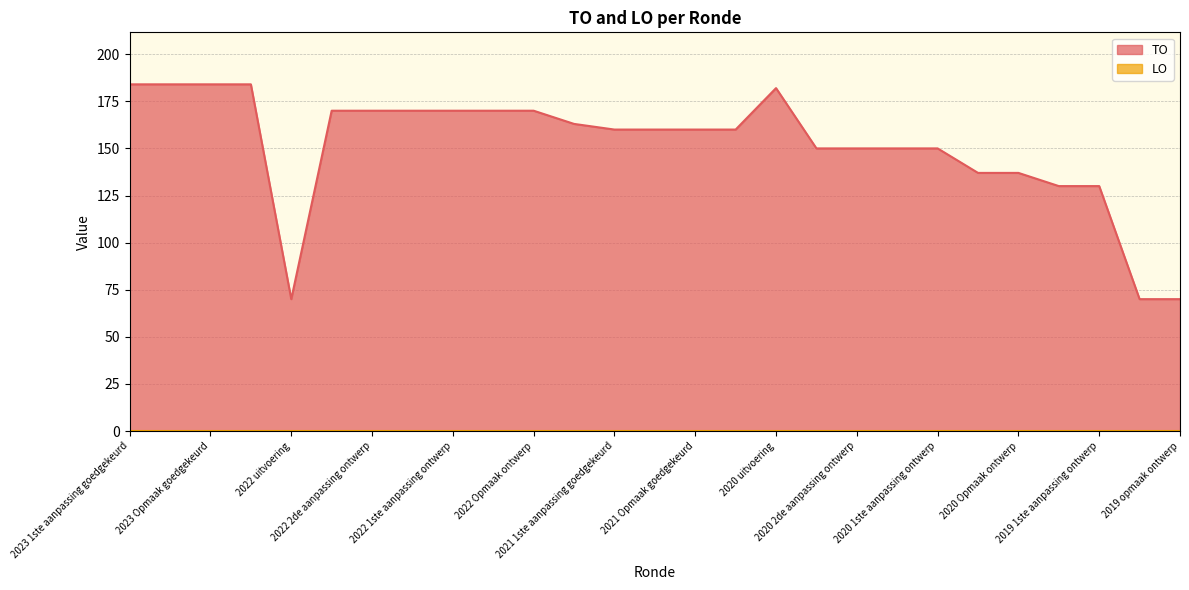

True or false: the data has more than 0 interior local peaks.

True